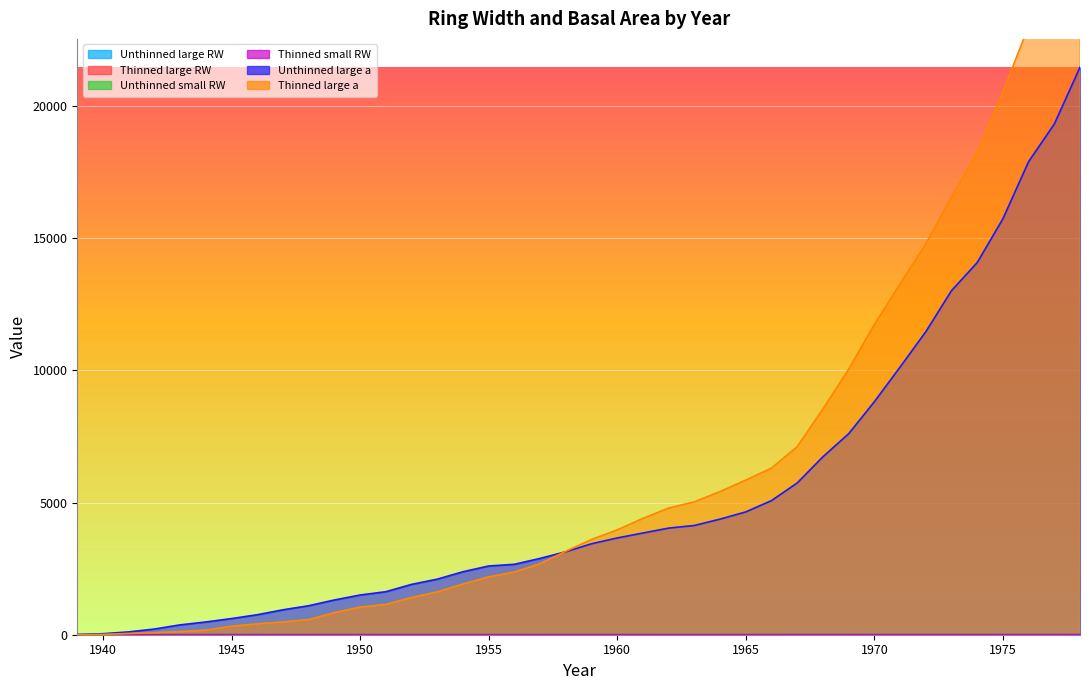

In Thinned small RW, how many points are higher than both neighbors (excluding endpoints)?

3